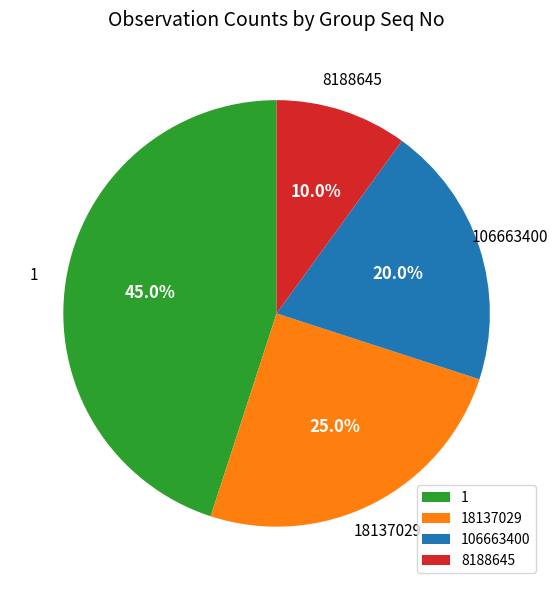

Which category has the smallest portion of the pie?

8188645